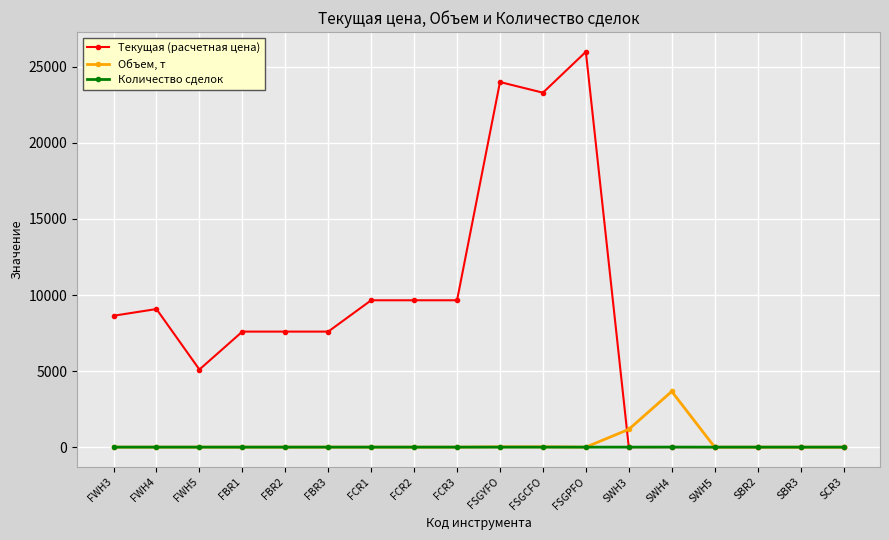

Which series has the largest total across all categories?

Текущая (расчетная цена)